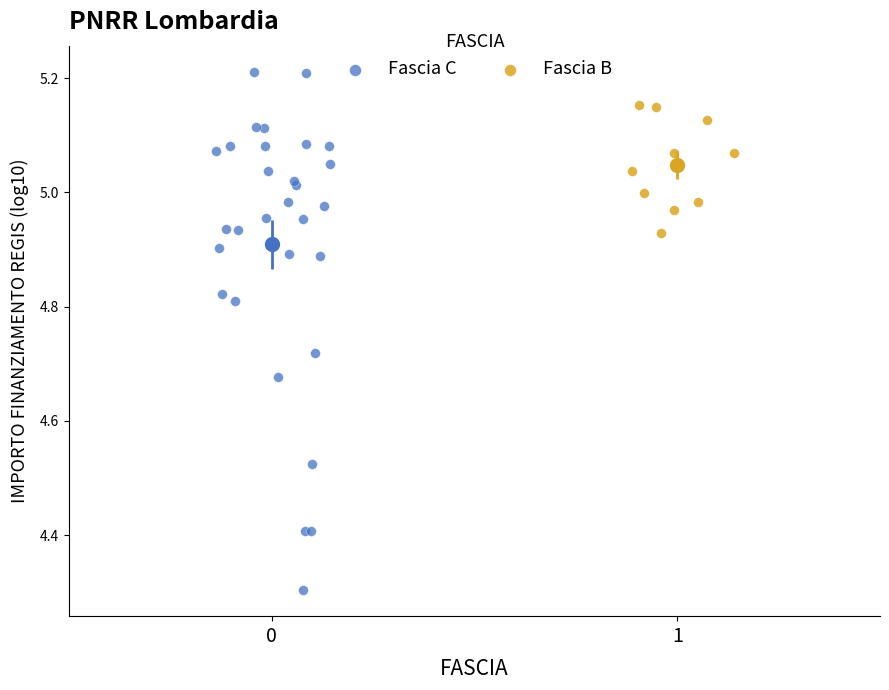

Which series reaches the minimum Y coordinate?

Fascia C